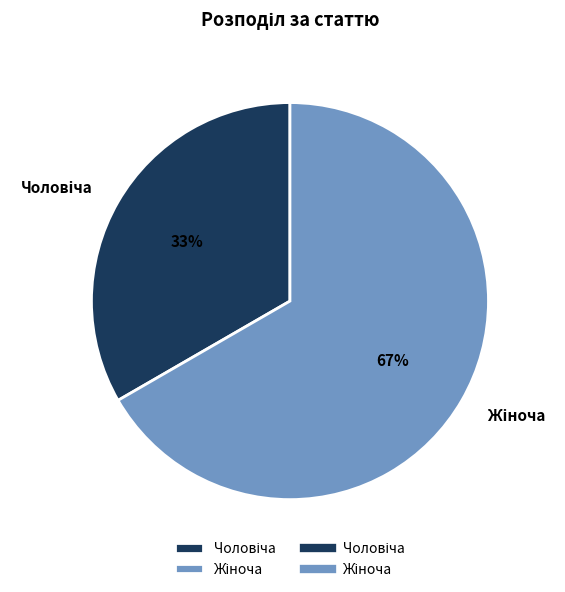

Is there a majority slice in this chart?

Yes